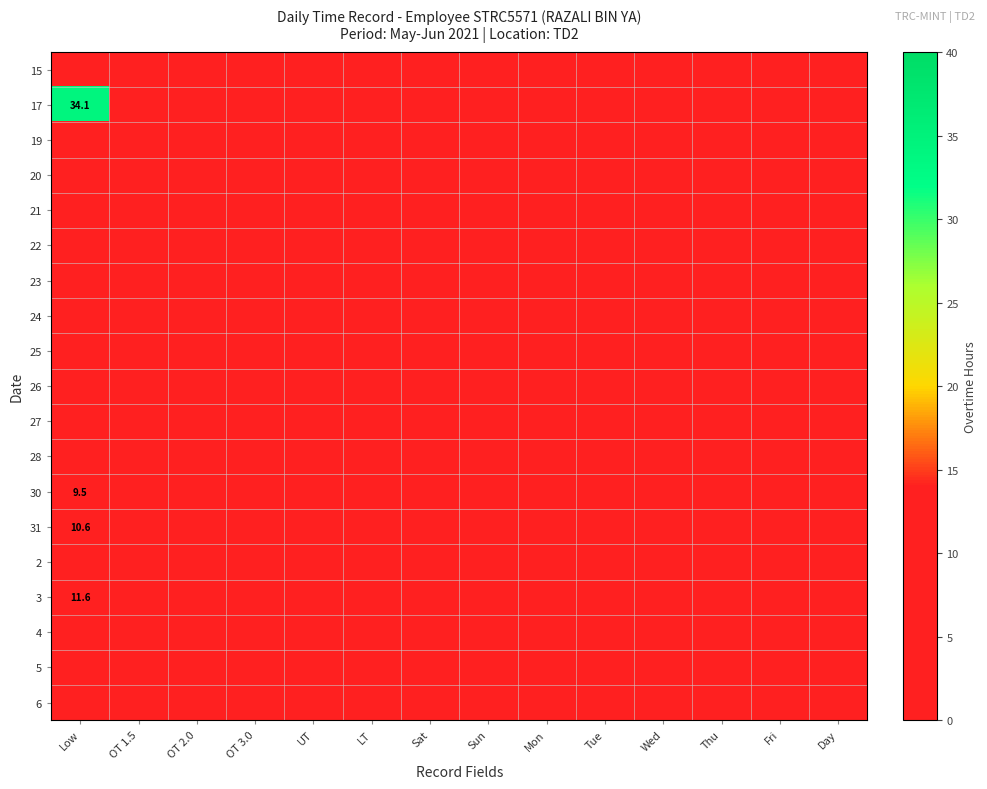

Which series has the largest total across all categories?

17